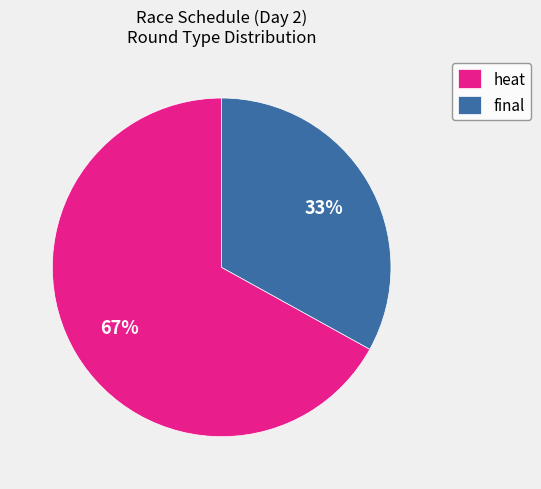

How many slices are in this pie chart?

2